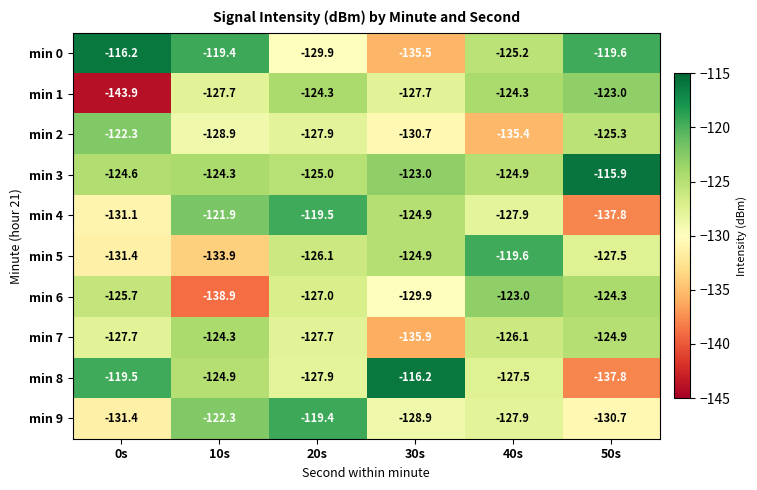

Which series has the largest total across all categories?

min 3